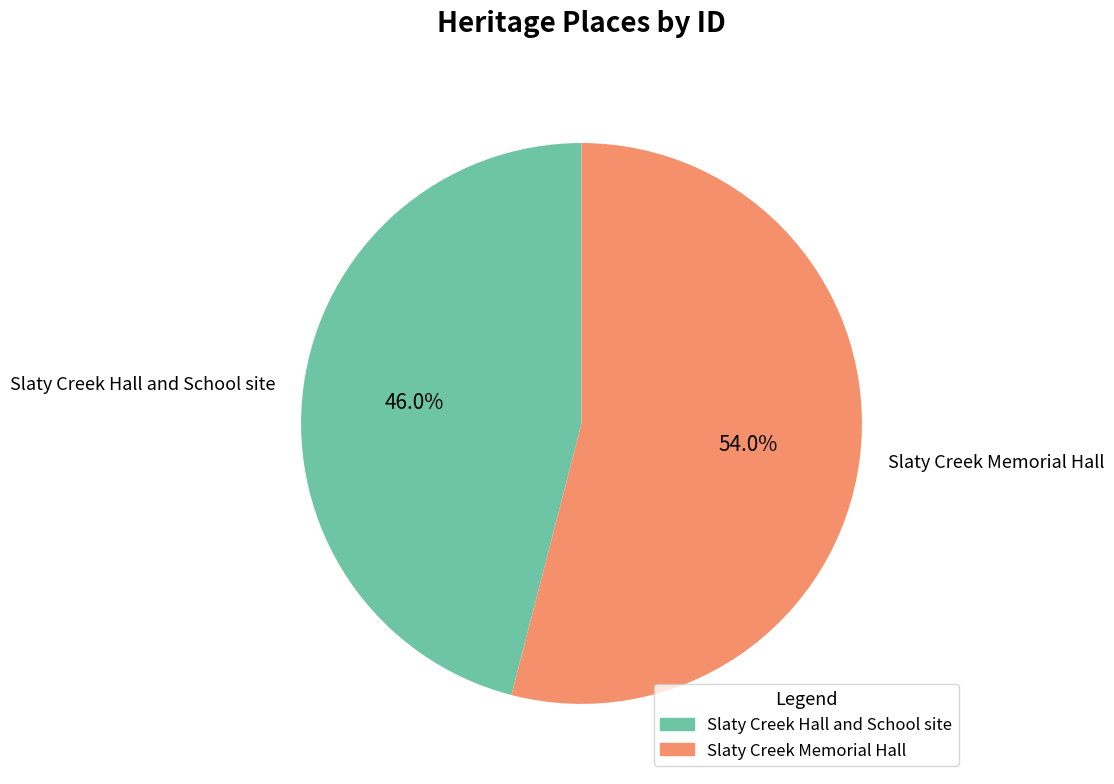

What is the ratio of the value at Slaty Creek Hall and School site to the value at Slaty Creek Memorial Hall?

0.9